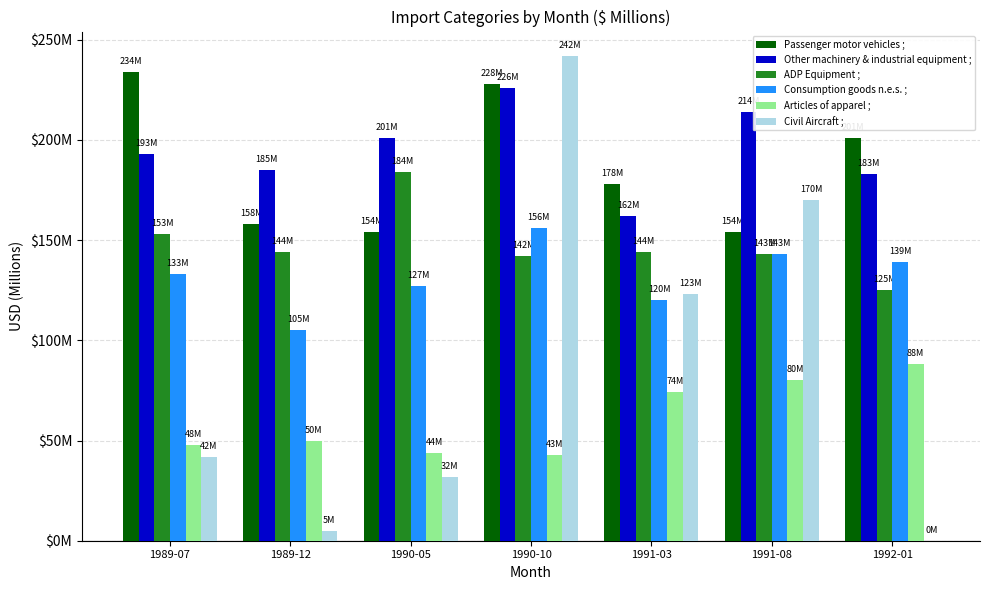

Where is Passenger motor vehicles ; nearest to the value 194?

1992-01